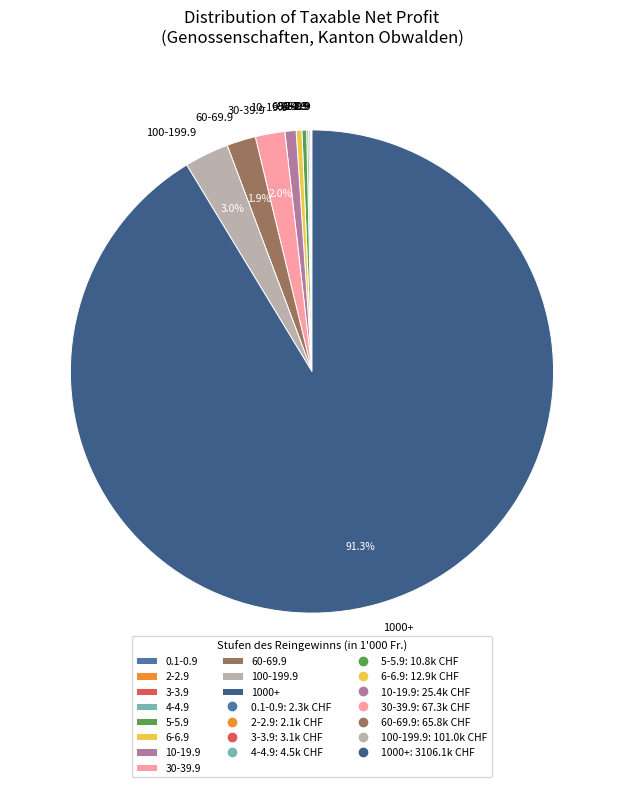

Which slice represents more than half of the pie?

1000+